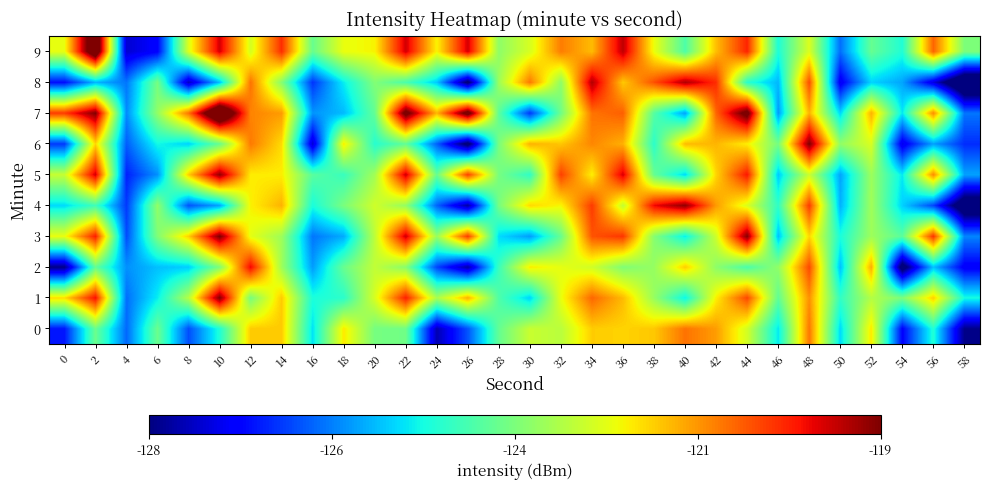

Which series has the widest spread of values?

row_8